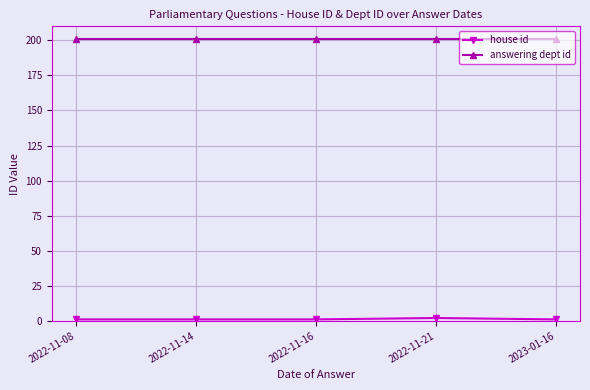

What is the average value of the answering dept id series?

201